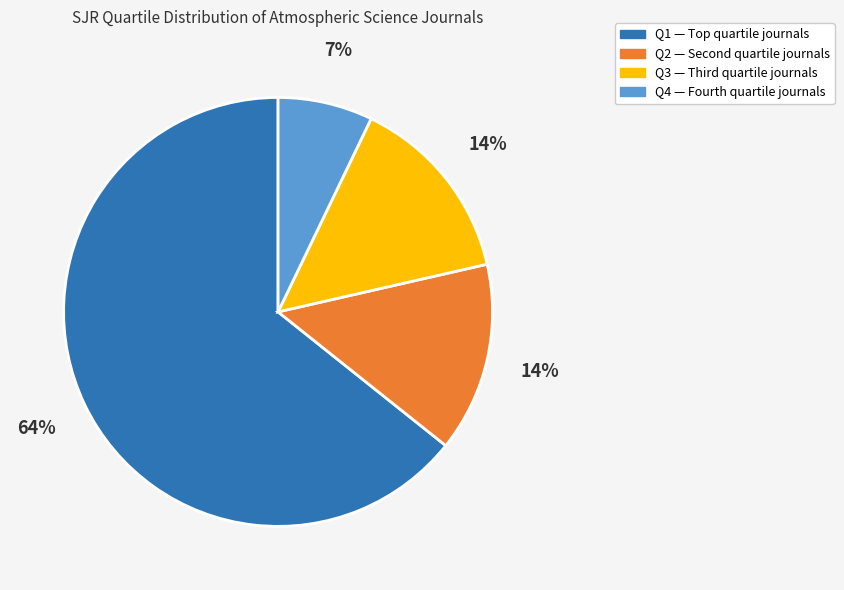

Is there any slice that represents more than half of the pie?

Yes